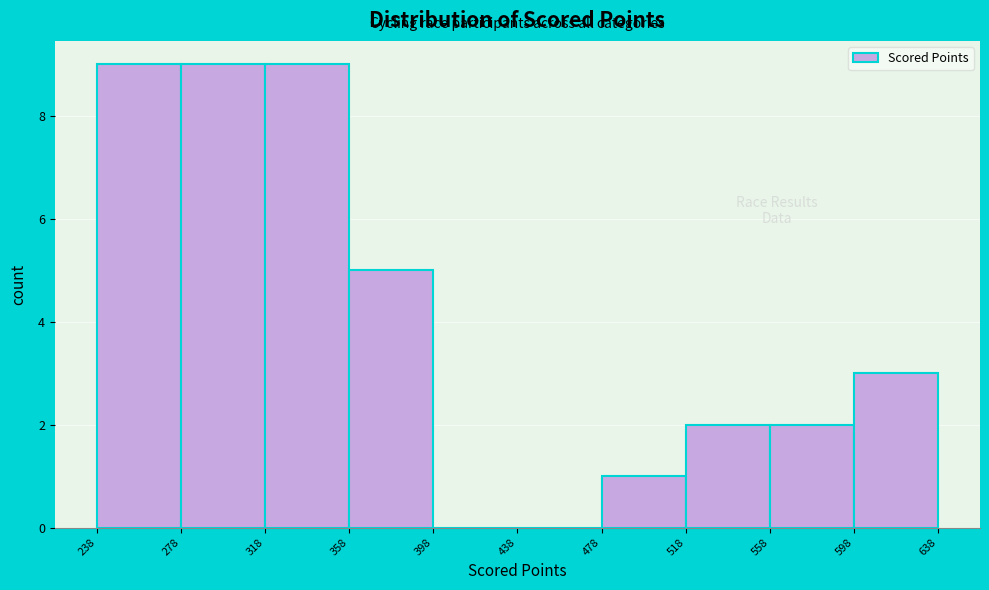

Reading left to right, transcribe this chart: for each bar, give the range it covers on the x-axis and its height. The values are not printed on the chart, so give them approximately, as read against the axis.

238 to 278: 9
278 to 318: 9
318 to 358: 9
358 to 398: 5
398 to 438: 0
438 to 478: 0
478 to 518: 1
518 to 558: 2
558 to 598: 2
598 to 638: 3